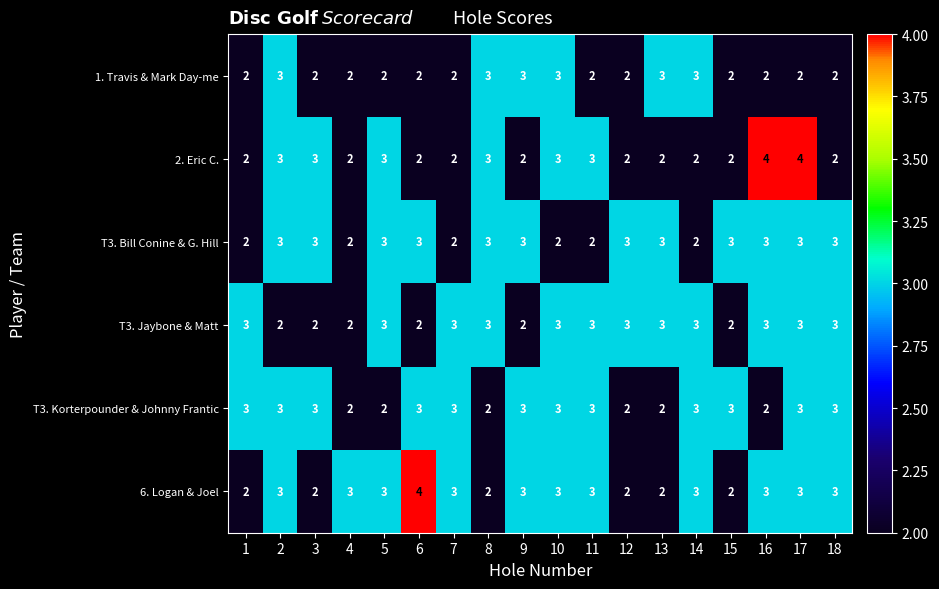

How many categories are shown in the chart?

18